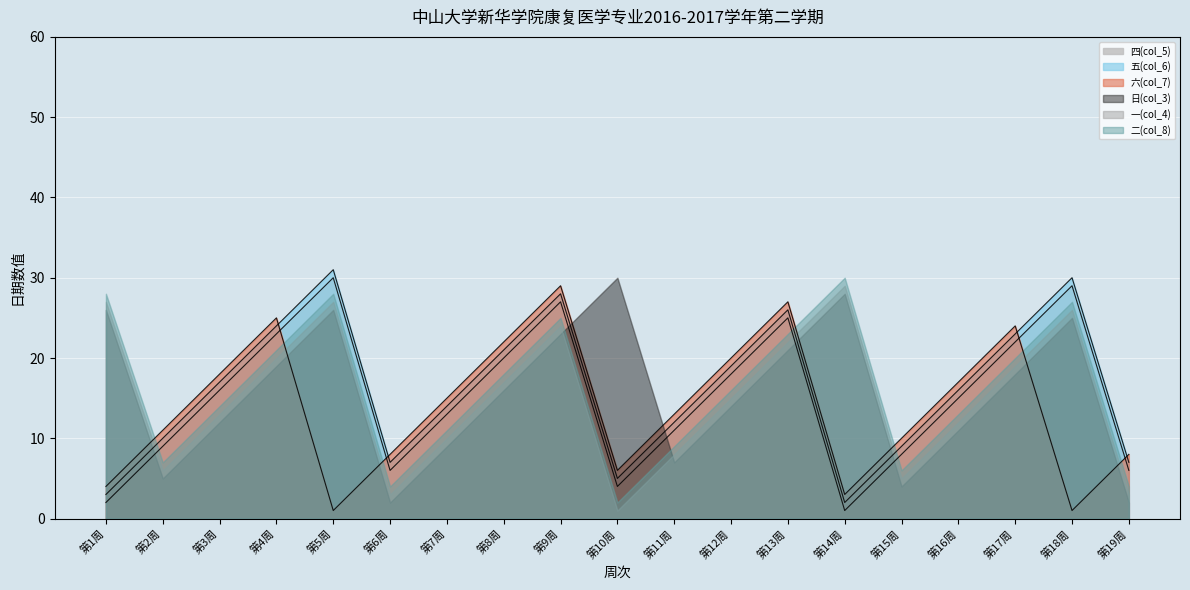

What is the minimum value shown in the chart?

1